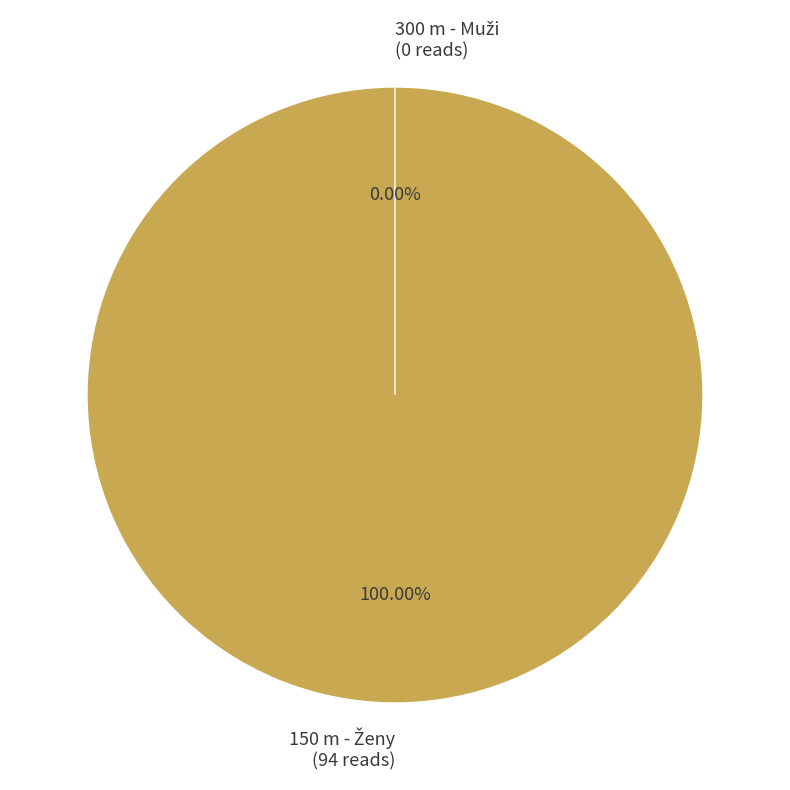

To the nearest percent, what is the difference between the largest and smallest slice percentages?

100%